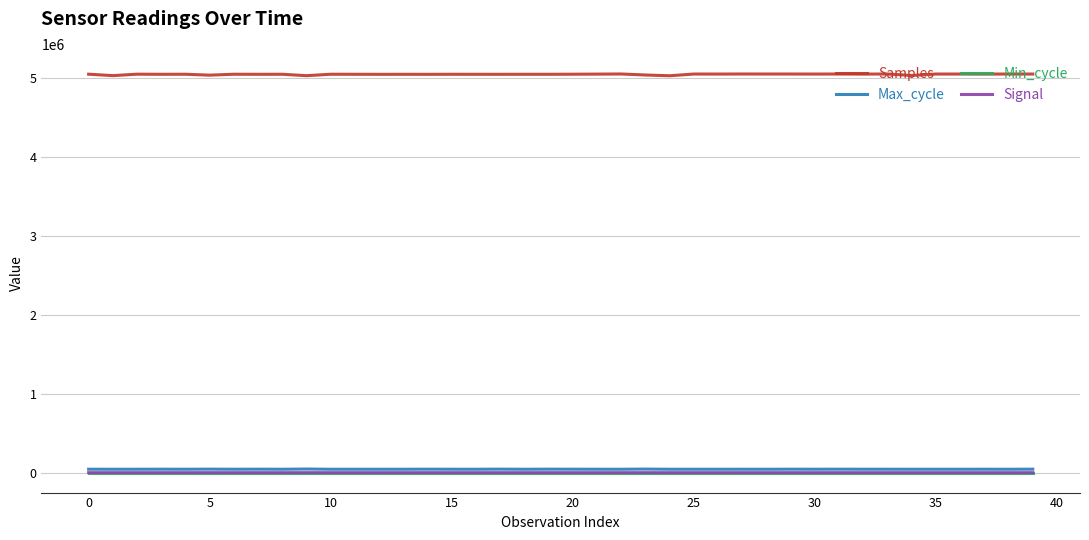

Which series has the largest total across all categories?

Samples